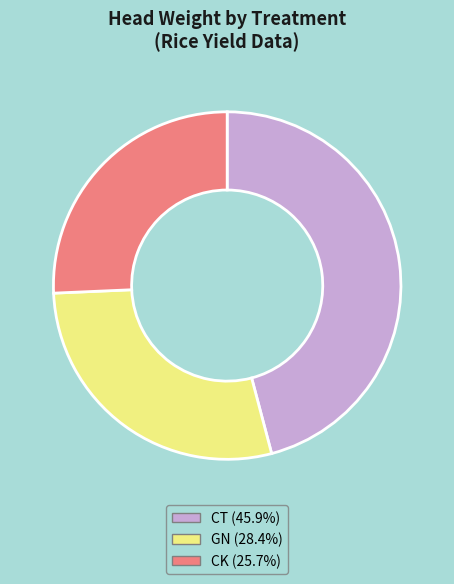

Is the sum of GN and CK greater than half?

Yes